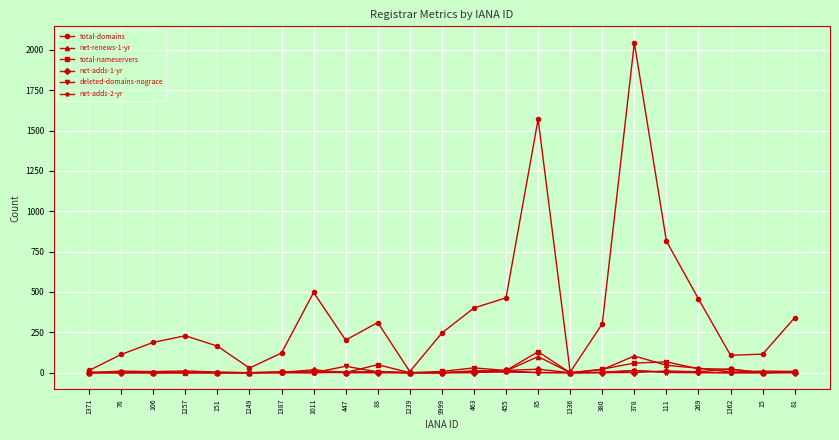

At which category is the sum across all series the highest?

378